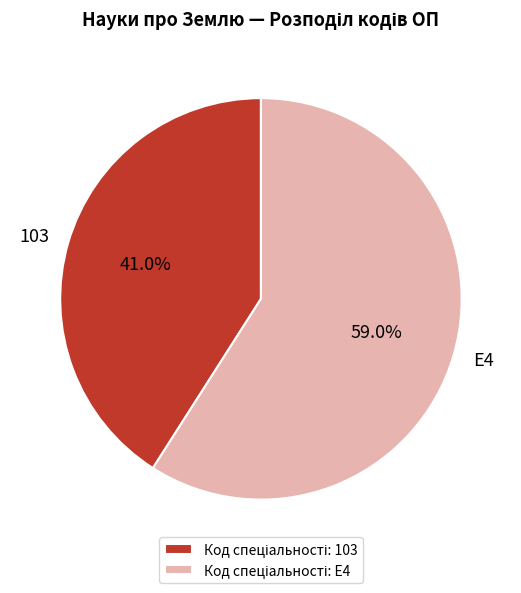

What portion of the pie excludes 103?

59.0%